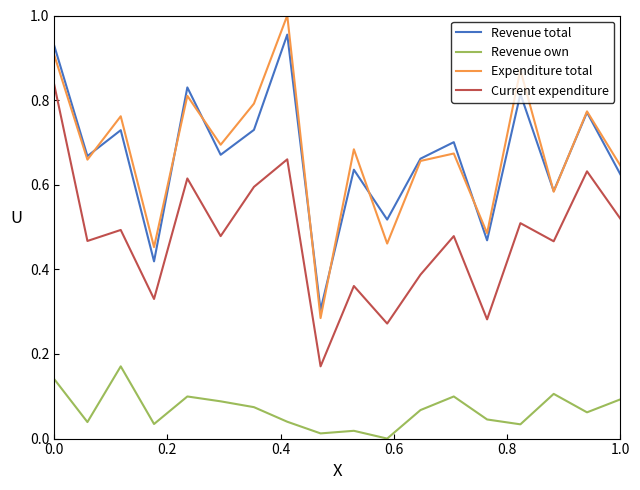

True or false: Revenue total and Current expenditure intersect in this chart.

False